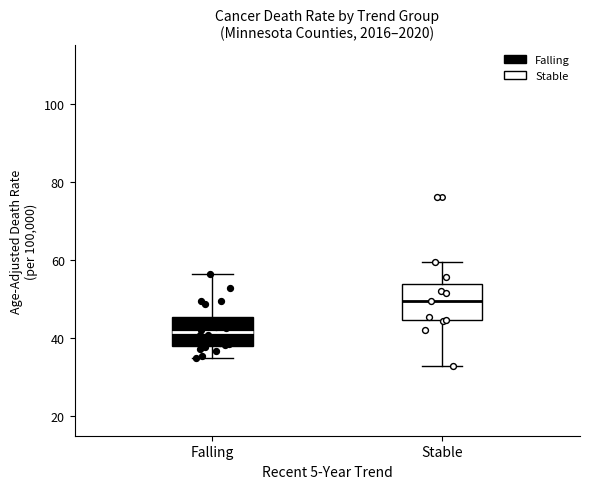

Reading left to right, read every box against the y-axis: the position of its median line, the range the box covers, and the ends of its whiskers. The values are not printed on the chart, so give them approximately, as read against the axis.

Falling: median 42, box 38 to 46, whiskers 36 to 56
Stable: median 50, box 44 to 54, whiskers 32 to 60